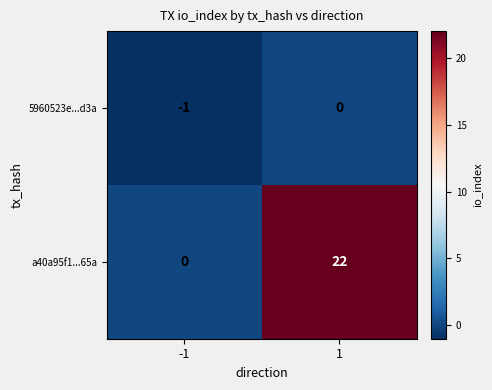

The value of a40a95f1...65a at 1 is 30. True or false?

False